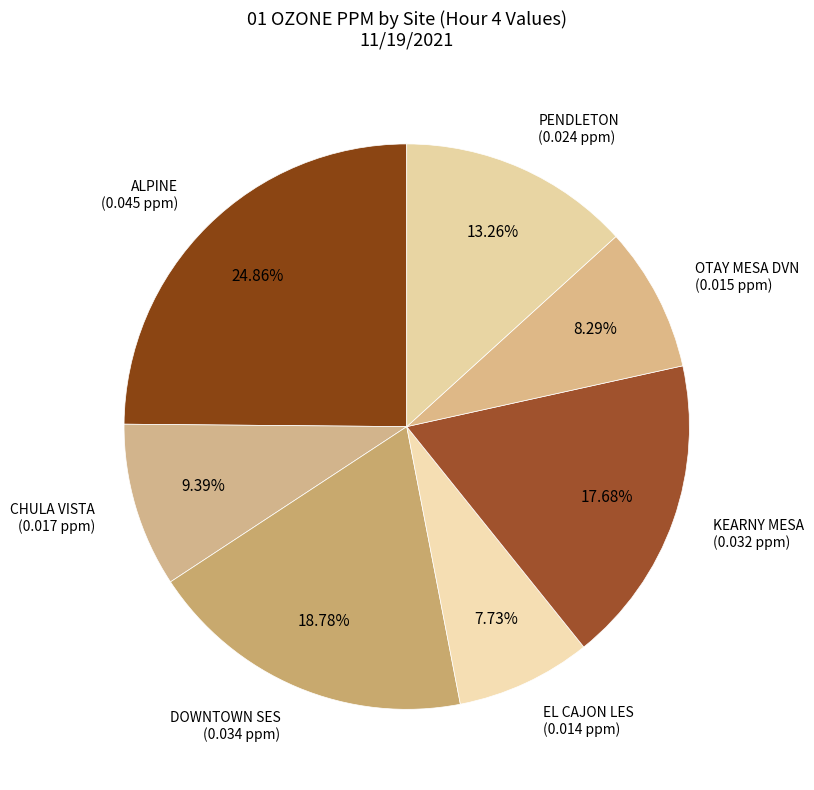

Which slice is the largest?

ALPINE